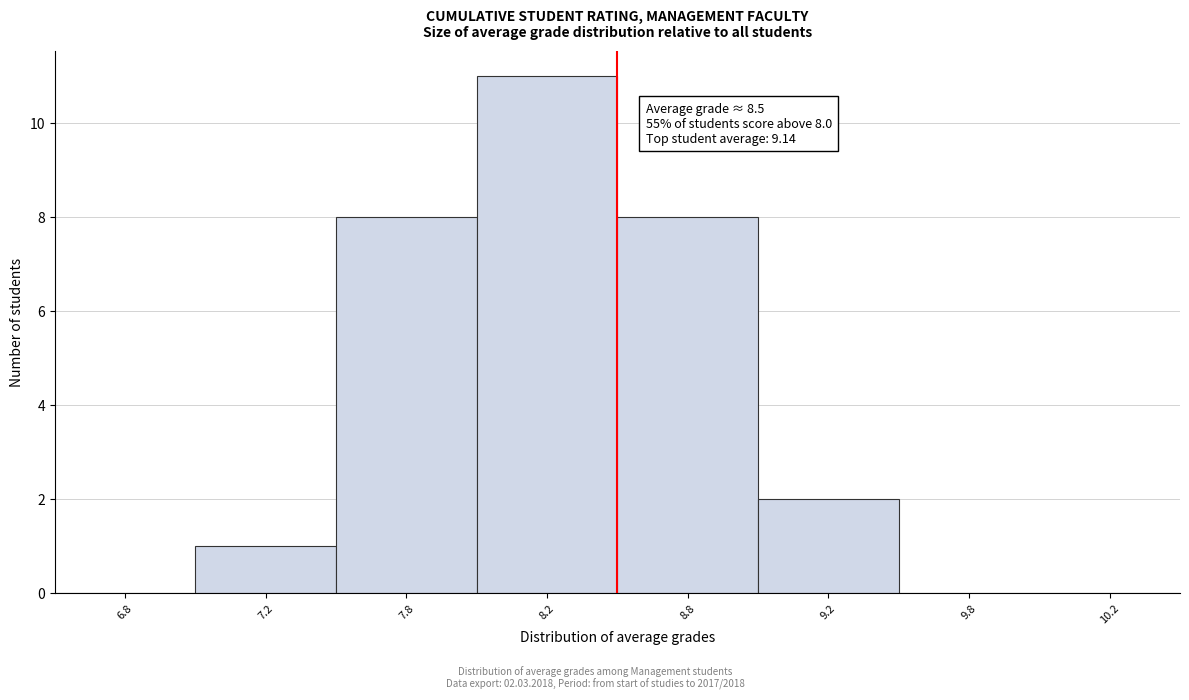

Reading left to right, extract all data points from this chart.

6.8=0	7.2=1	7.8=8	8.2=11	8.8=8	9.2=2	9.8=0	10.2=0